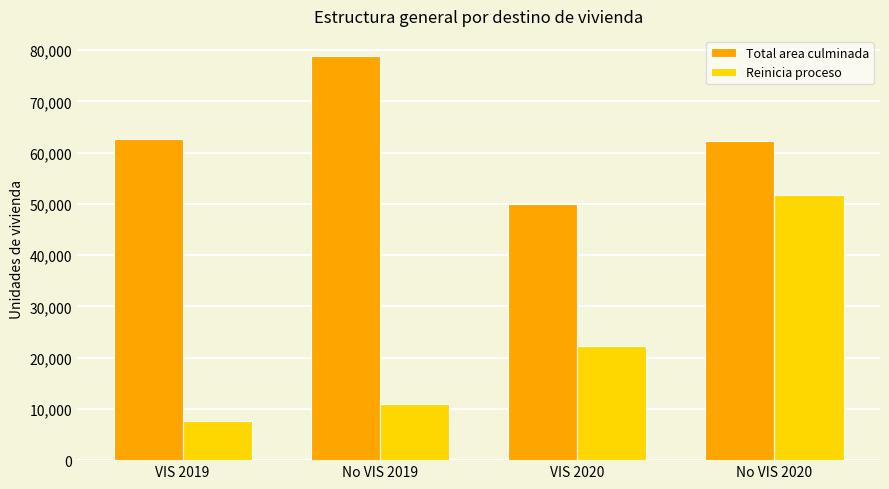

Reading left to right, extract all data points from this chart.

Total area culminada: VIS 2019=62662	No VIS 2019=78833	VIS 2020=49919	No VIS 2020=62271
Reinicia proceso: VIS 2019=7587	No VIS 2019=11043	VIS 2020=22232	No VIS 2020=51676